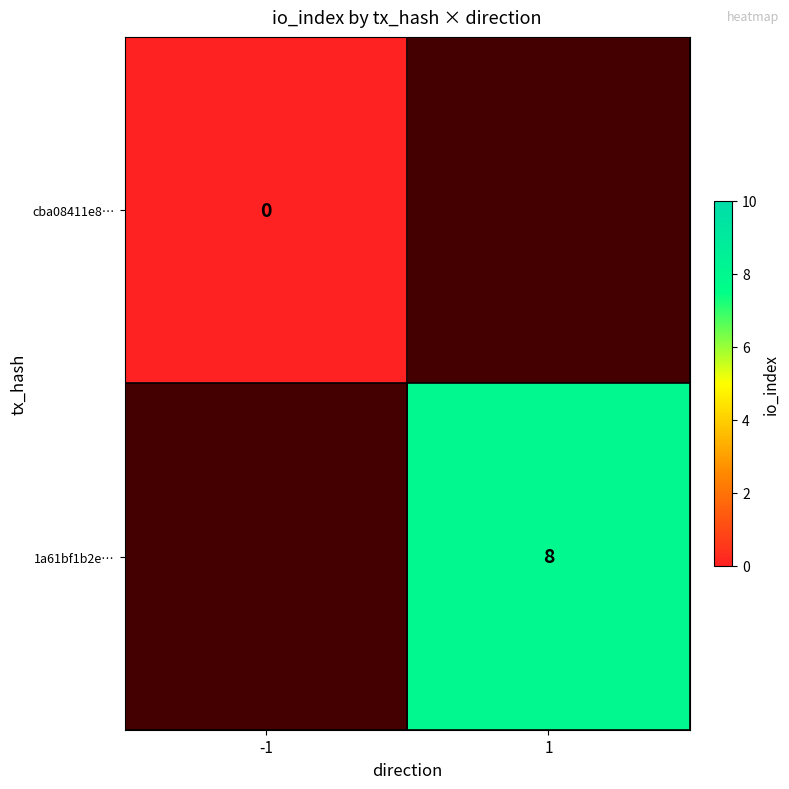

Between 1 and -1, which is larger?

-1